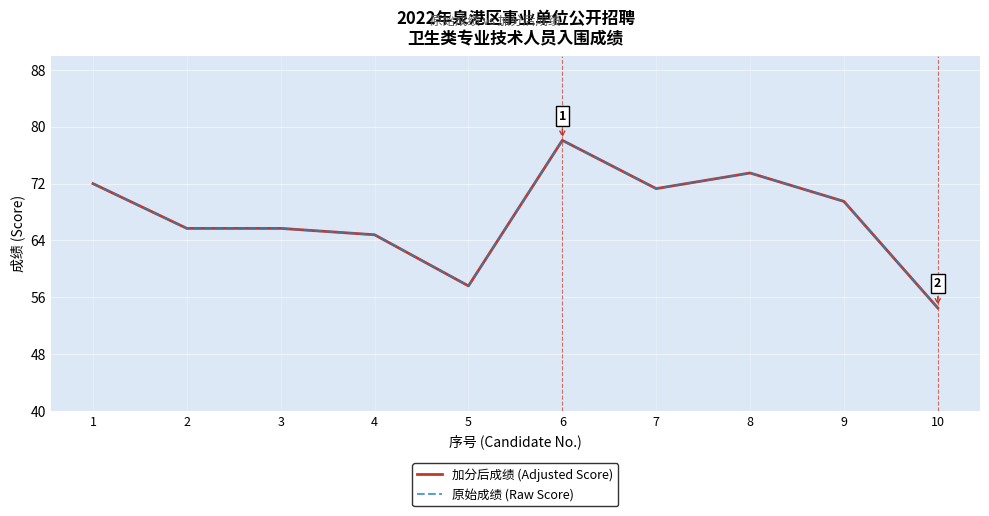

Does the chart have visible grid lines?

Yes